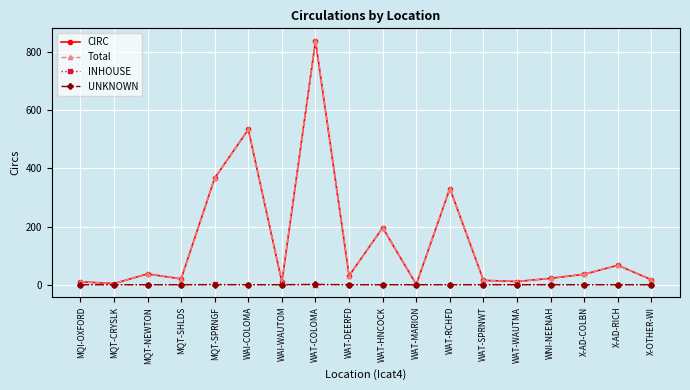

What is the spread (max minus min) of values at MQT-SHLDS?

20